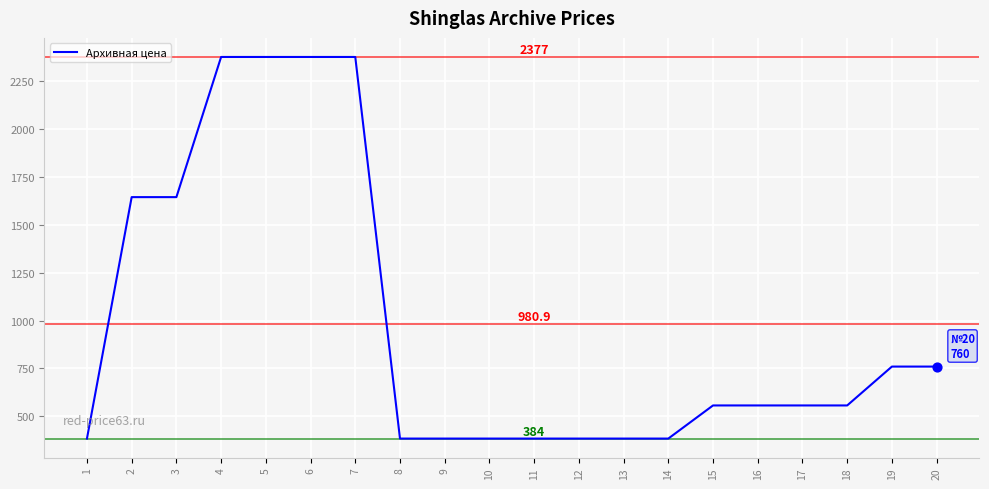

Which has a higher value, 19 or 11?

19